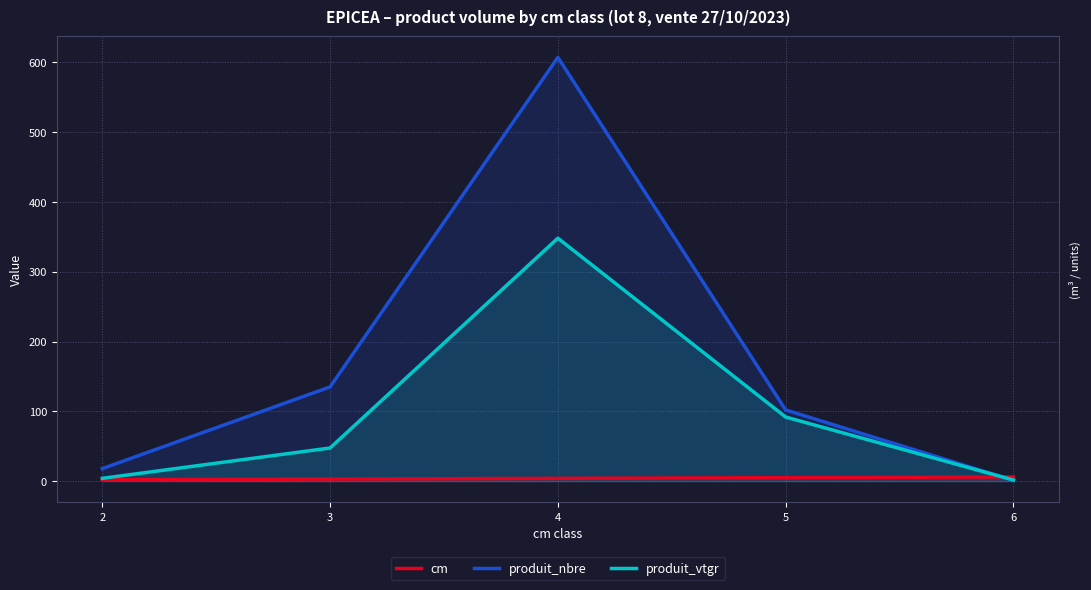

What is the sum of the produit_vtgr values at 6 and 5?

93.5